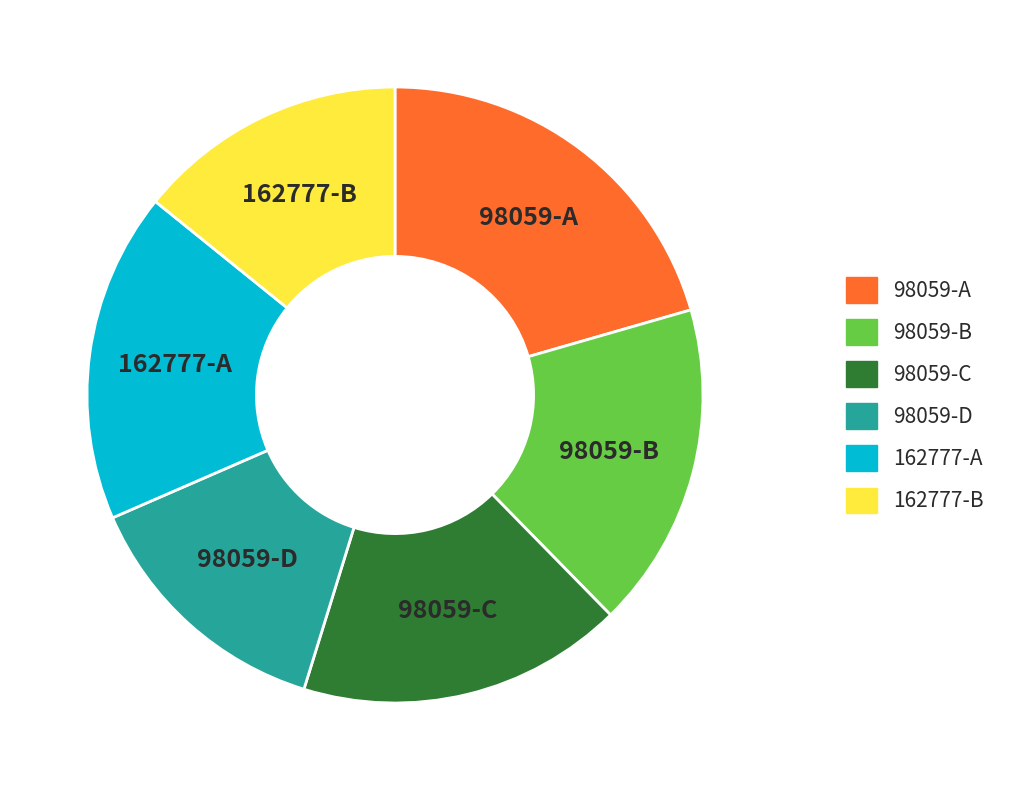

Is there a majority slice in this chart?

No